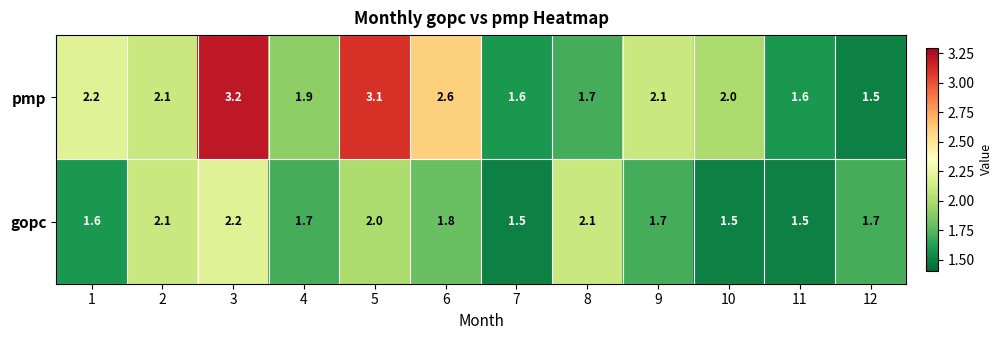

What is the sum of the gopc values at 6 and 8?

3.9